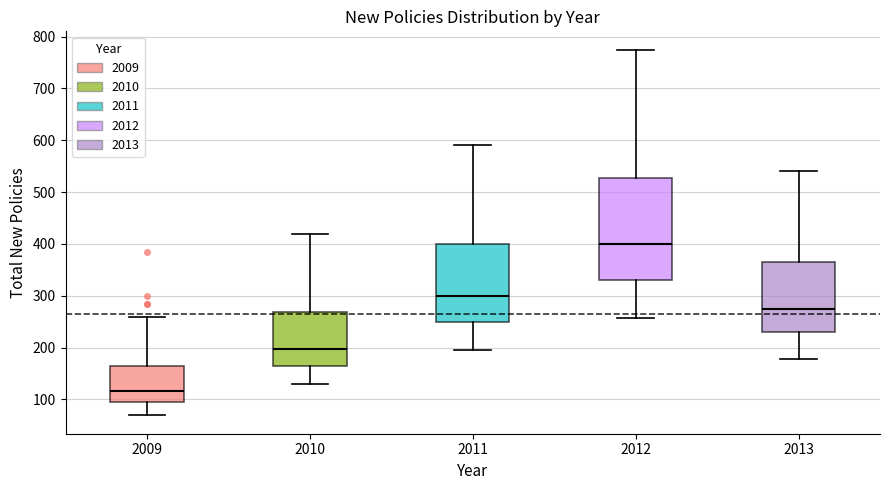

Reading left to right, transcribe this box plot: for each box, give where its median line is, the range the box spans, and where its two whiskers end, as read against the y-axis. The values are not printed on the chart, so give them approximately, as read against the axis.

2009: median 120, box 100 to 160, whiskers 70 to 260
2010: median 200, box 170 to 270, whiskers 130 to 420
2011: median 300, box 250 to 400, whiskers 200 to 590
2012: median 400, box 330 to 530, whiskers 260 to 780
2013: median 280, box 230 to 370, whiskers 180 to 540